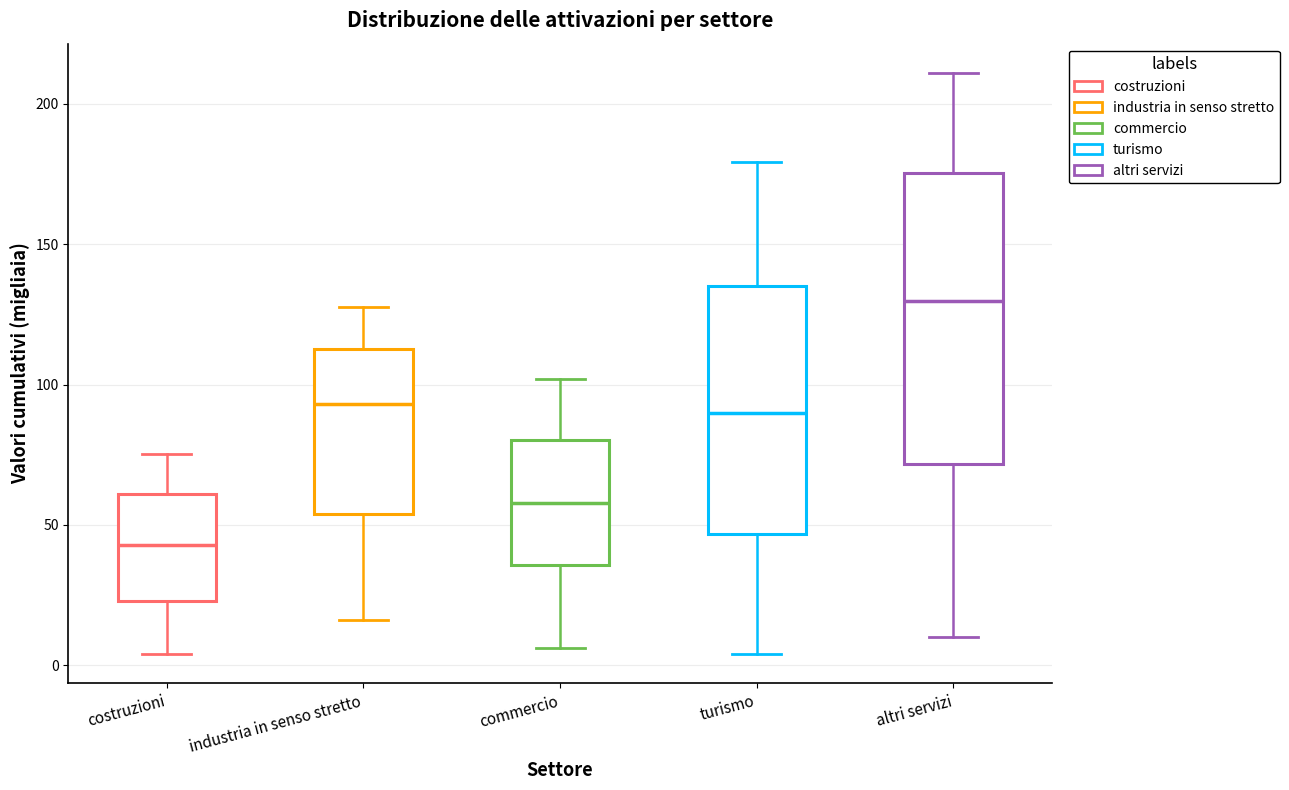

Where does the upper whisker of the box for commercio end on the y-axis? The values are not printed on the chart, so give them approximately, as read against the axis.

100